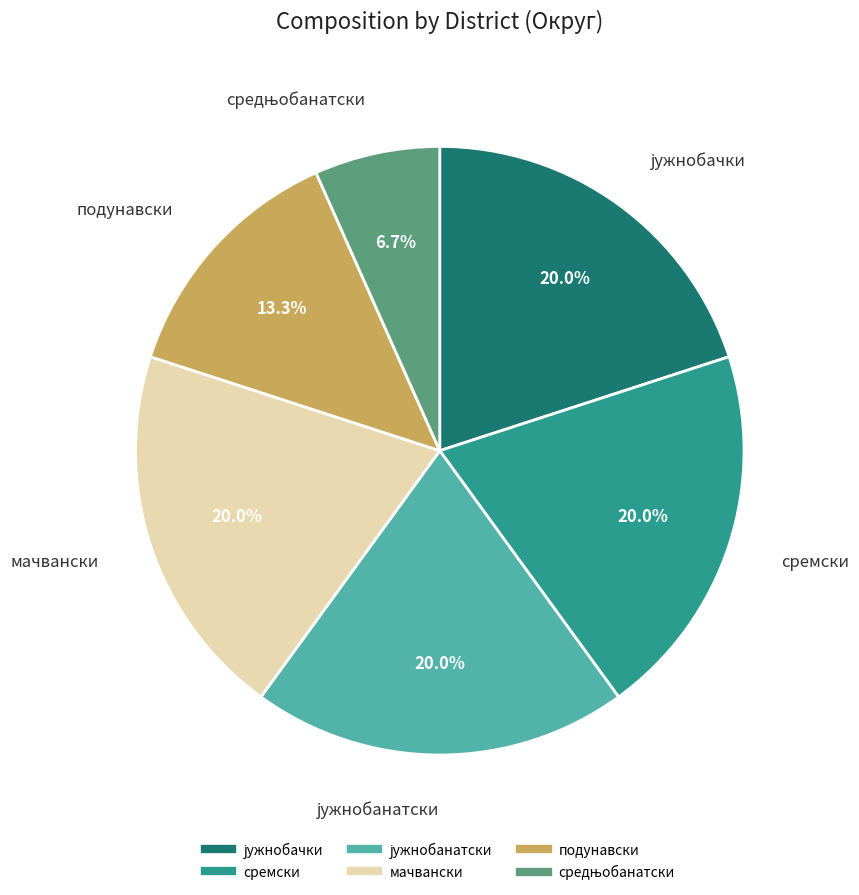

Combined, do сремски and мачвански account for over 50%?

No